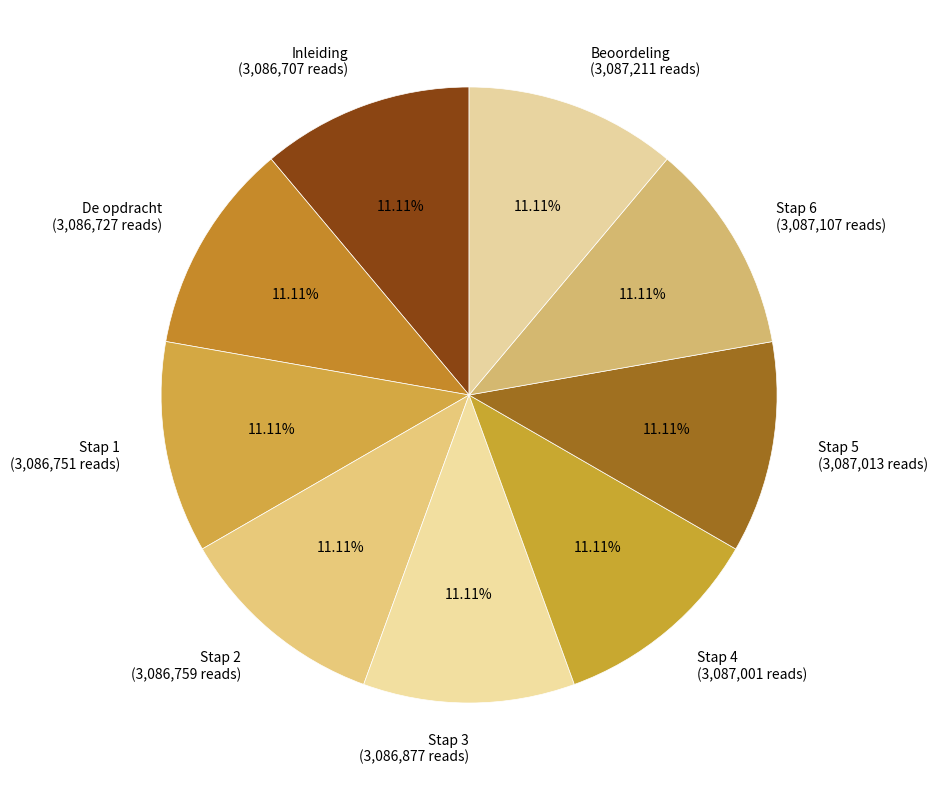

Does Beoordeling represent more than half of the total?

No